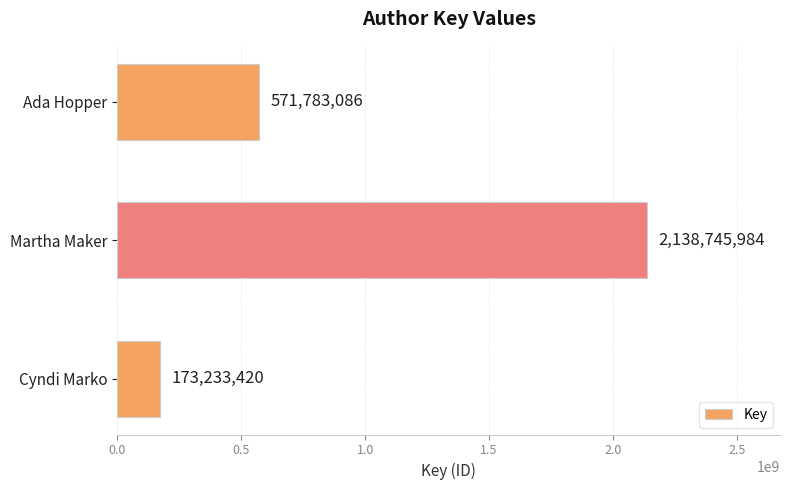

What is the minimum value shown in the chart?

173233420